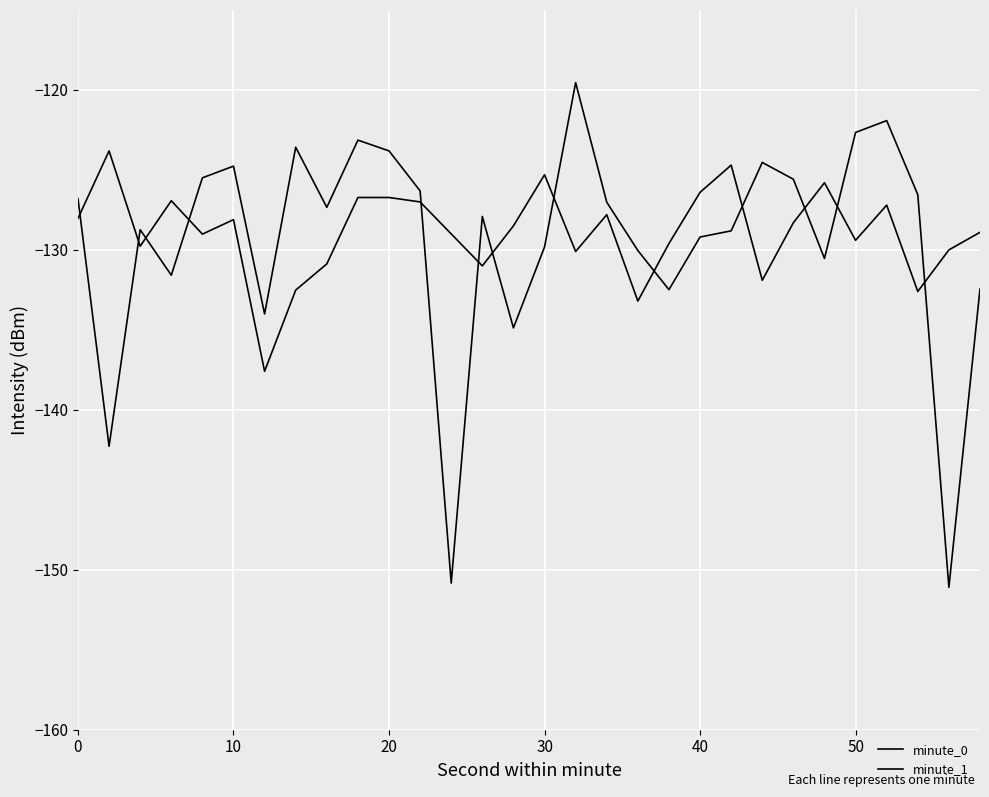

How many intersections are there between minute_1 and minute_0?

13